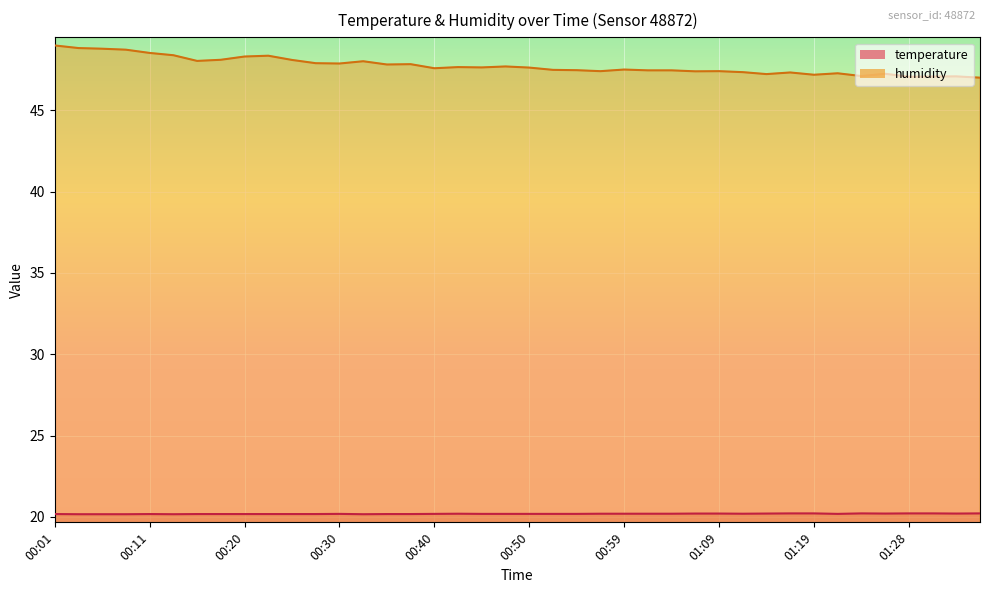

List the labels in order of temperature value, smallest first.

00:03, 00:06, 00:08, 00:13, 00:33, 00:01, 00:11, 00:16, 00:18, 00:20, 00:23, 00:25, 00:28, 00:35, 00:37, 00:30, 00:40, 00:45, 00:47, 00:50, 00:52, 00:54, 01:21, 00:42, 00:57, 00:59, 01:02, 01:04, 01:11, 01:06, 01:09, 01:14, 01:26, 01:33, 01:16, 01:19, 01:23, 01:28, 01:31, 01:36